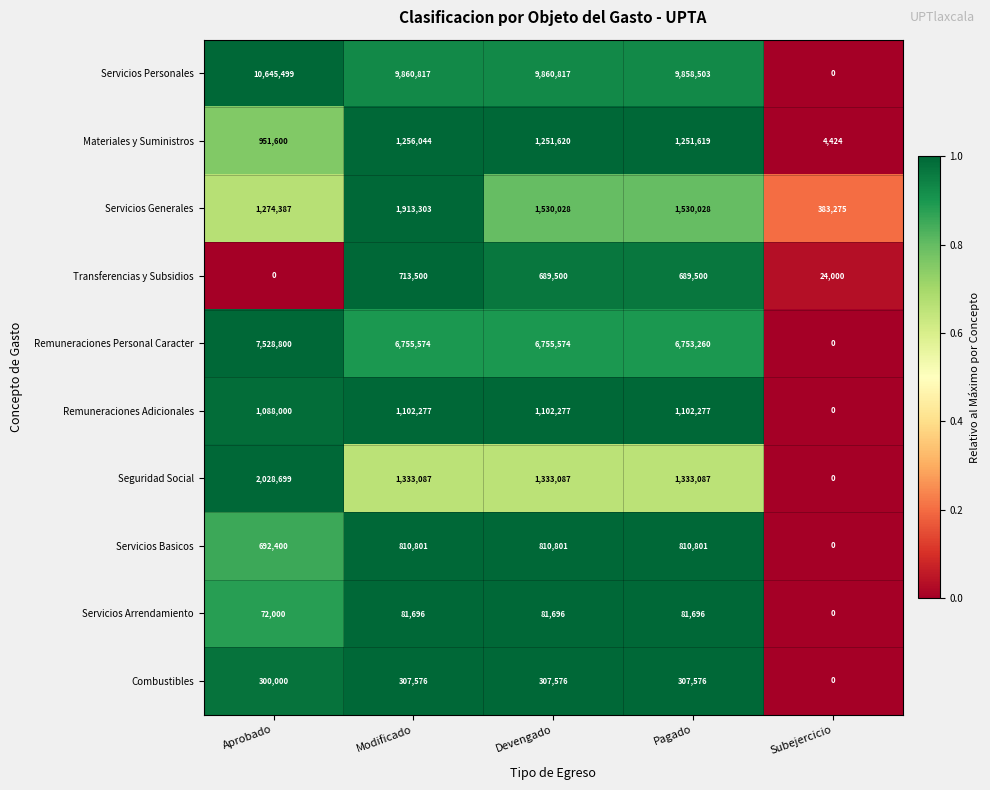

The value of Combustibles at Modificado is 307576. True or false?

True